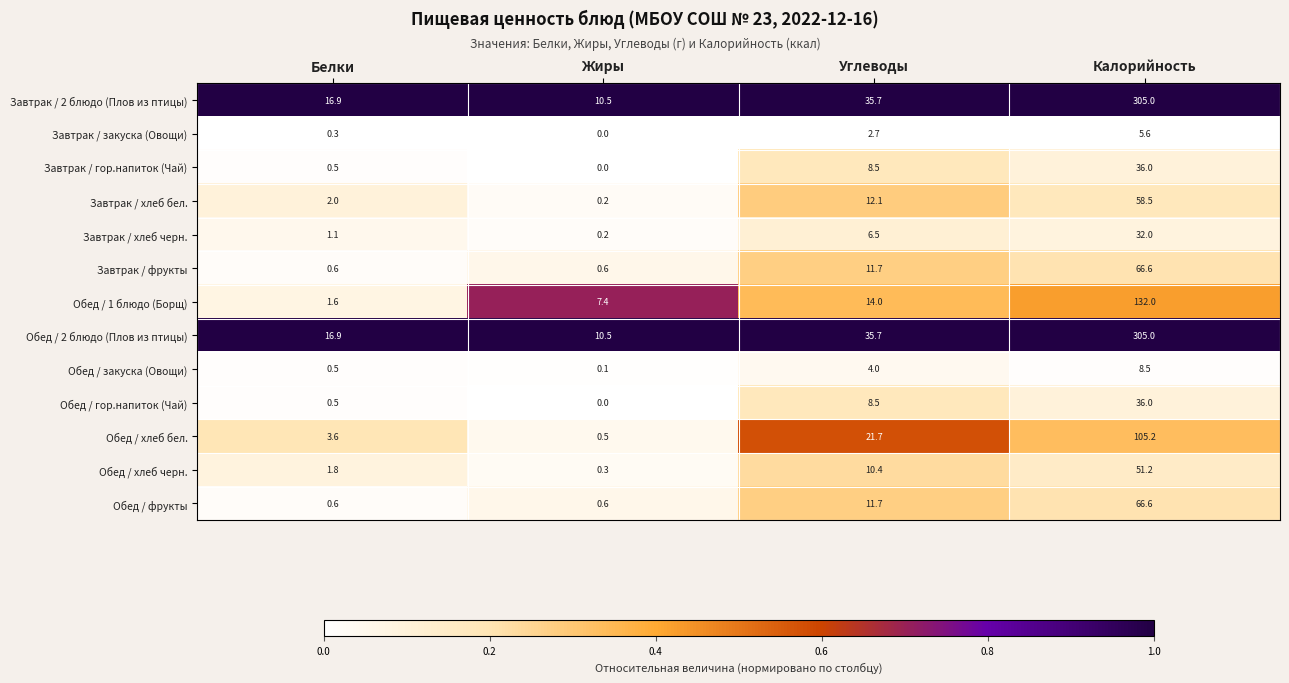

What value does the Завтрак / закуска (Овощи) series have at Калорийность?

5.6